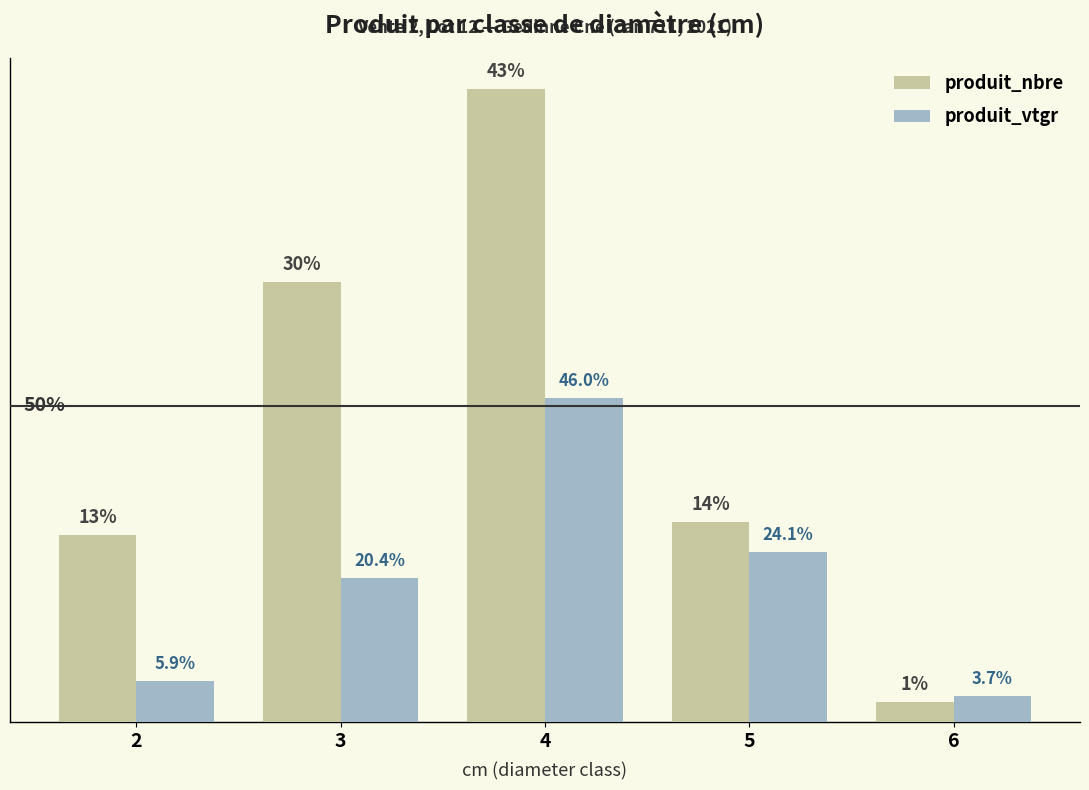

Where is produit_vtgr nearest to the value 26?

5